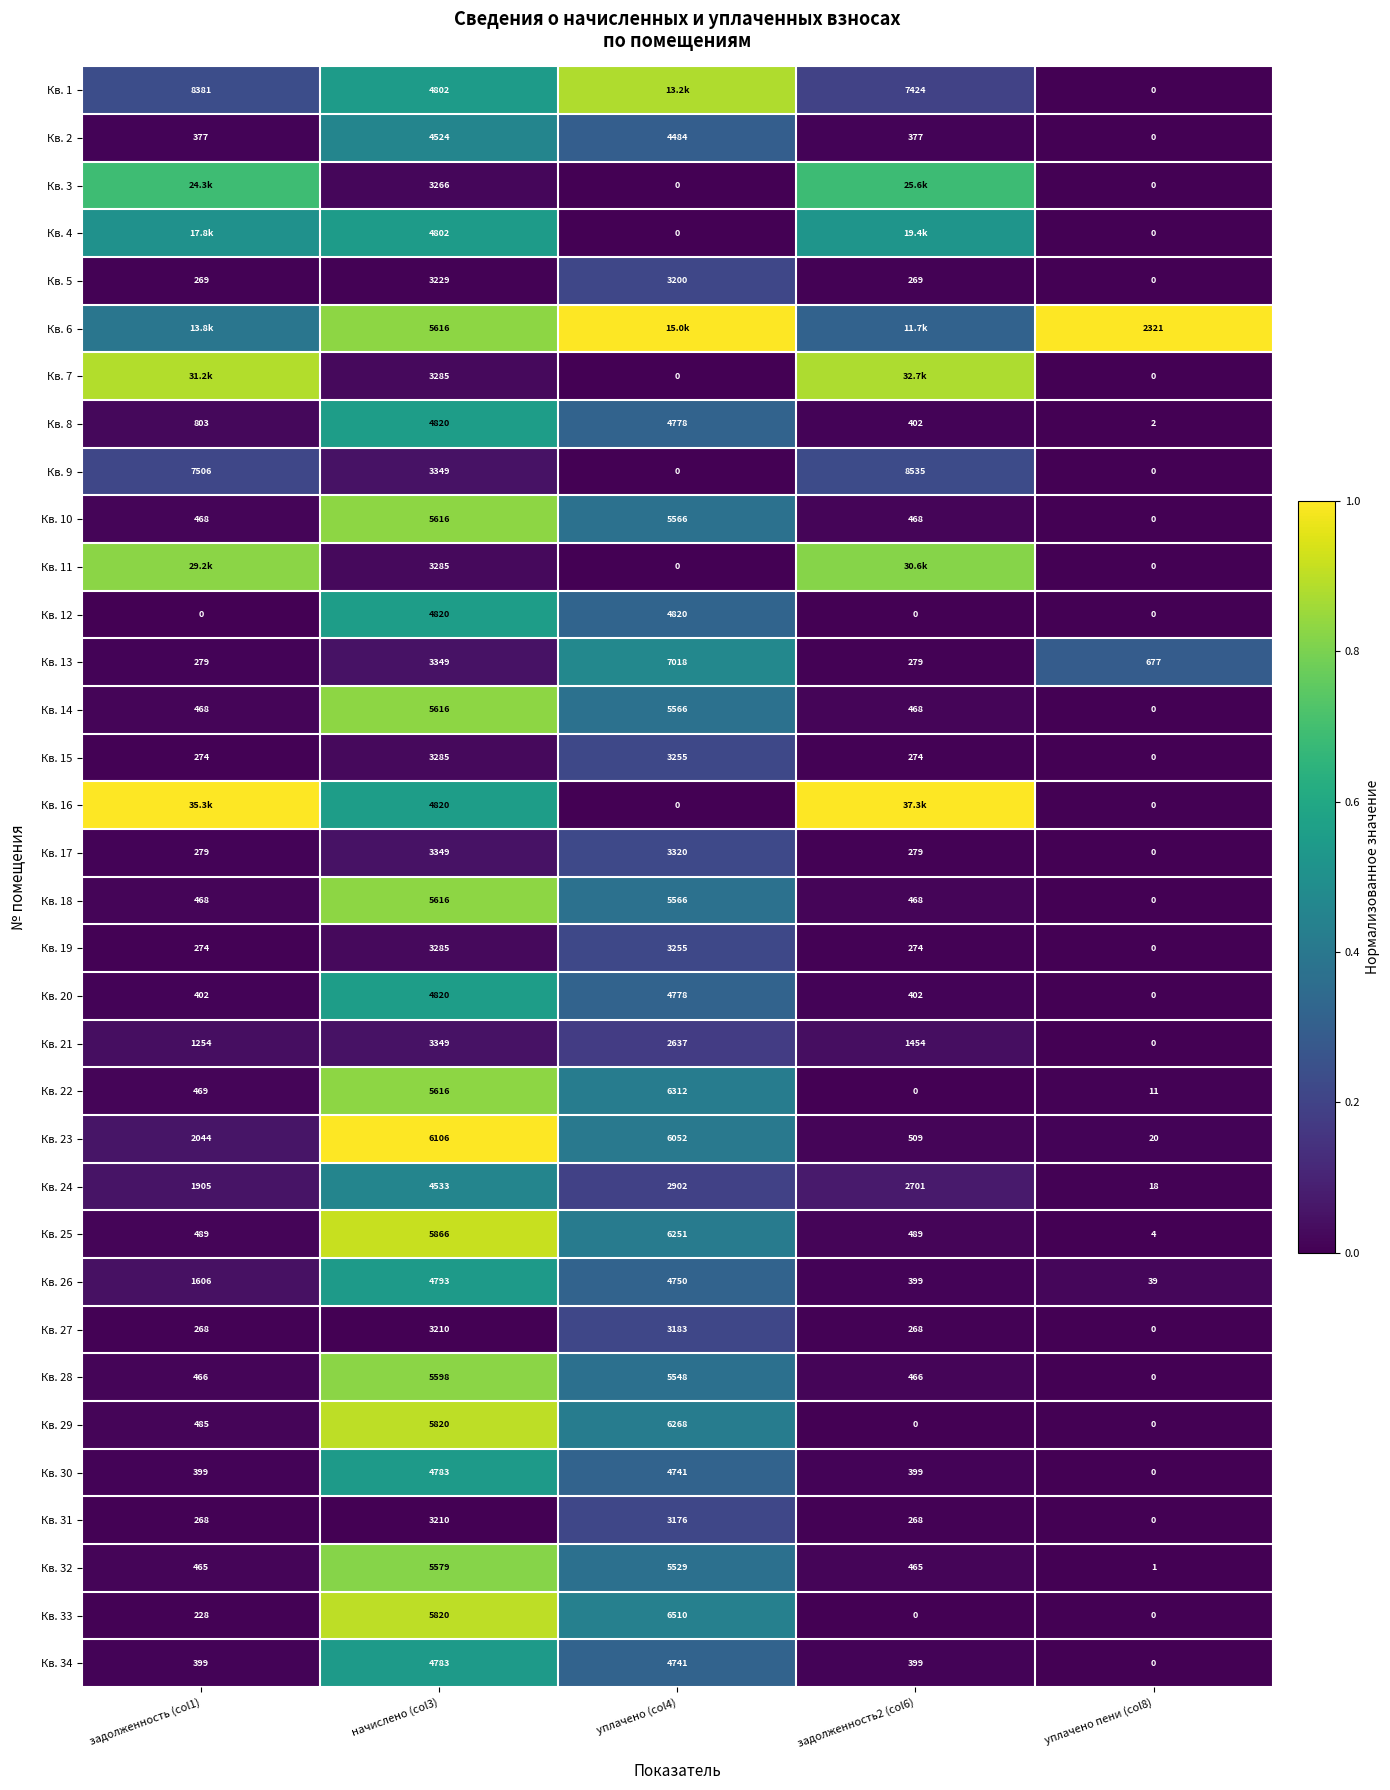

Is the value of Кв. 34 at задолженность2 (col6) greater than the value of Кв. 22 at начислено (col3)?

No